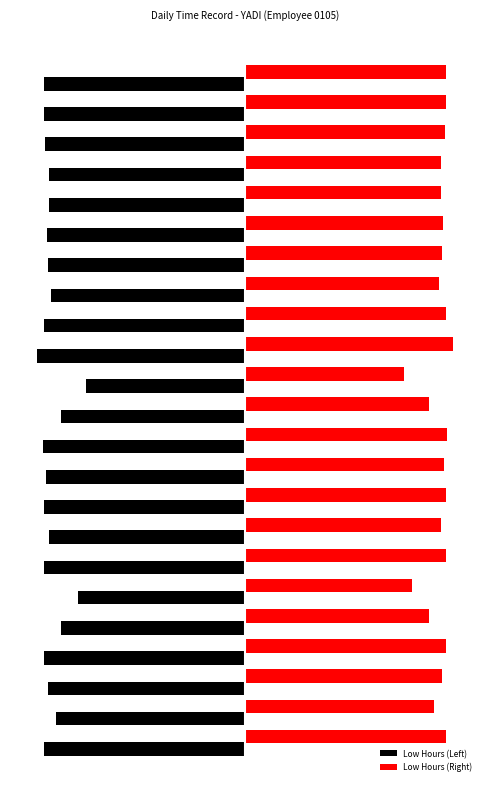

What is the value of the Low Hours (Right) bar at the 14th from the left?

12.4